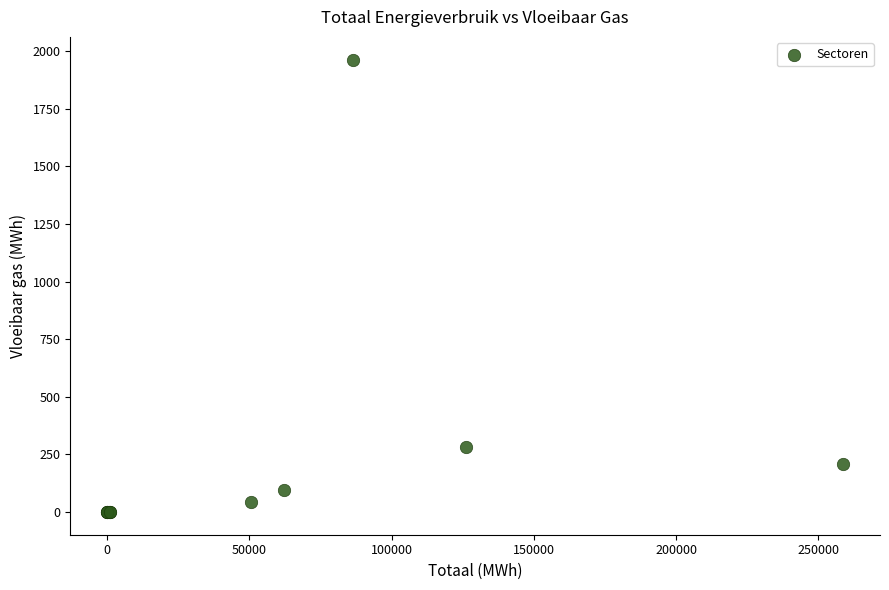

What Y value in the scatter plot is closest to 981?

283.5